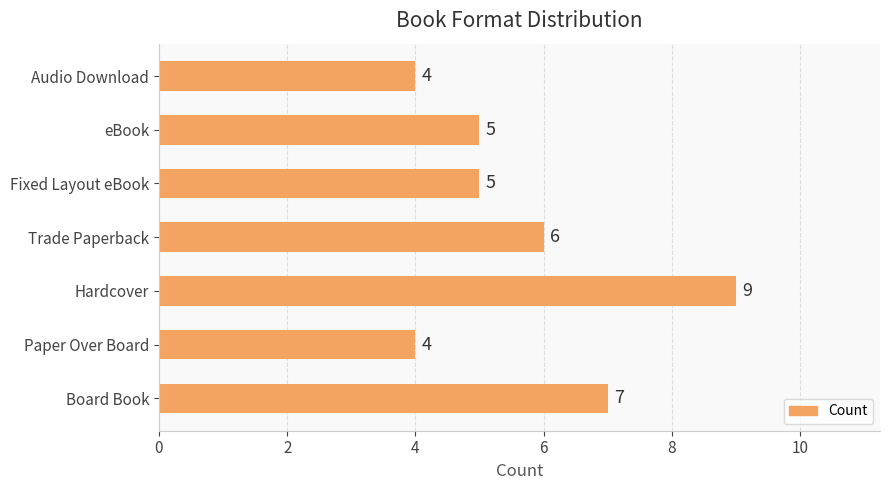

True or false: the data shows 6 at Trade Paperback.

True